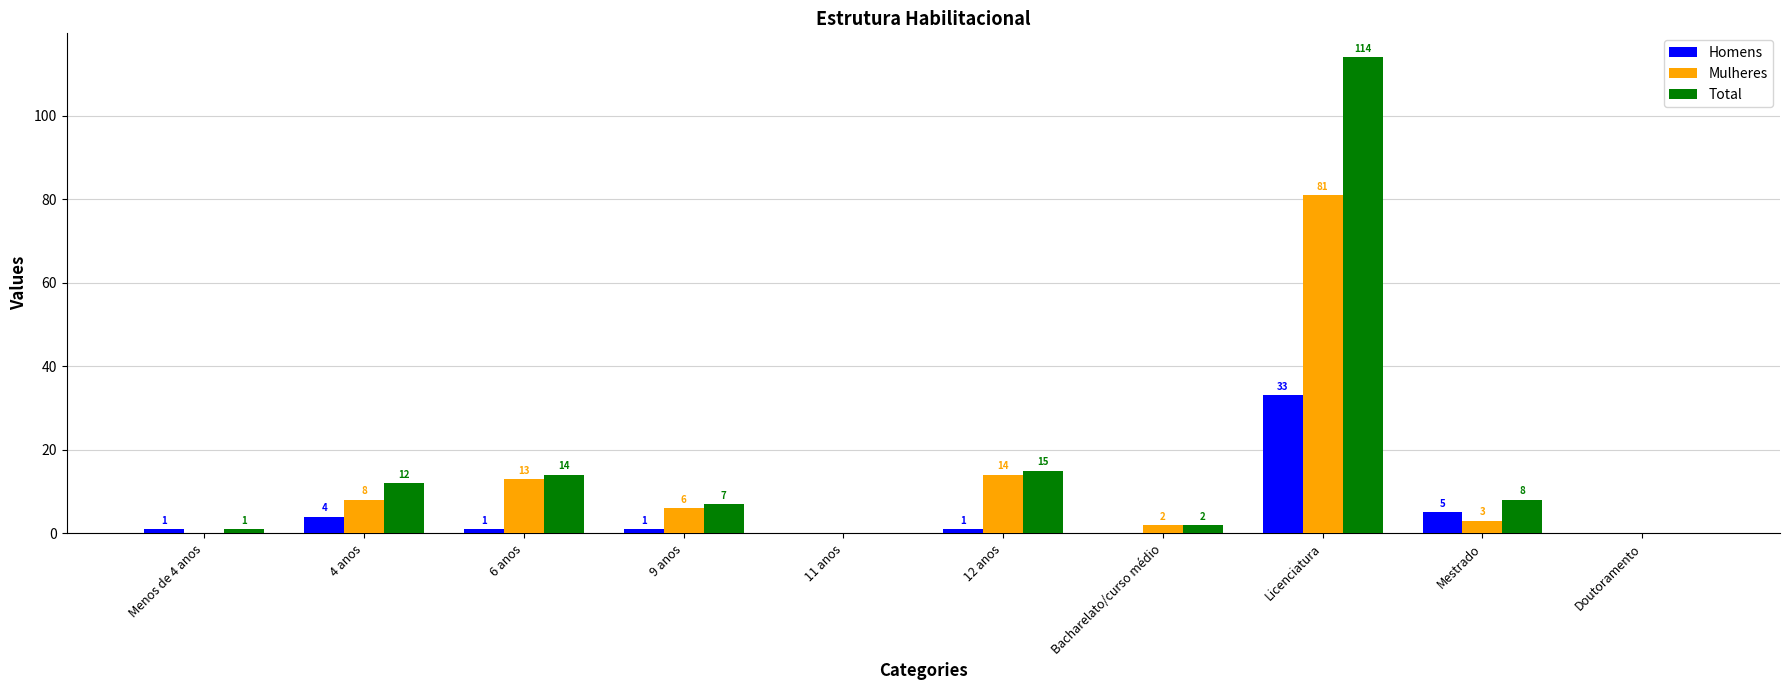

What is the sum of all Homens values?

46